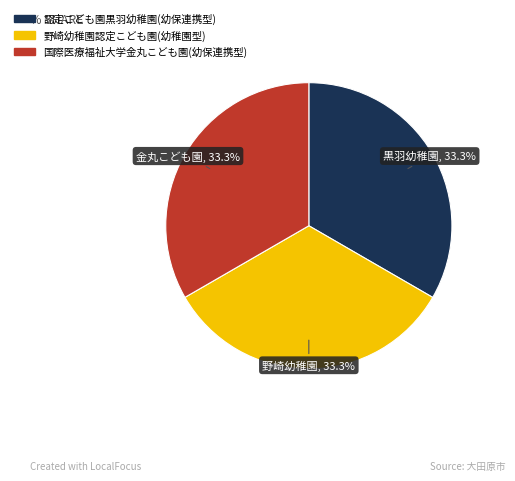

Is it true that 国際医療福祉大学金丸こども園(幼保連携型) is 20% of the pie?

False